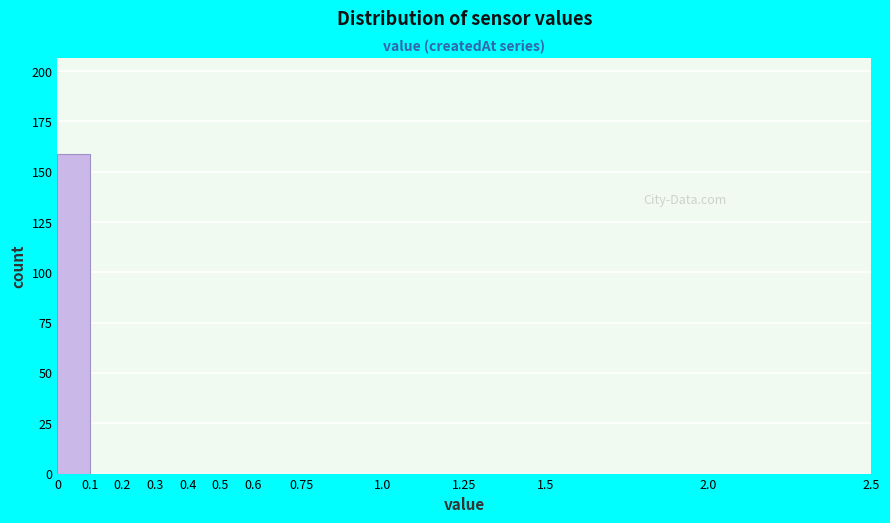

Over which range of the x-axis is the bar tallest?

0 to 0.1